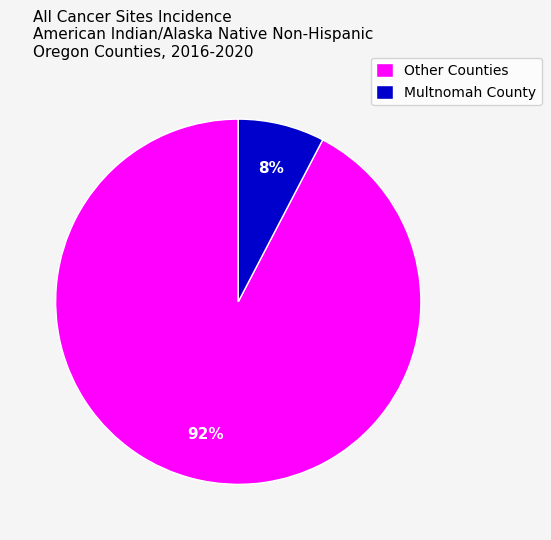

Which slice is the smallest?

Multnomah County